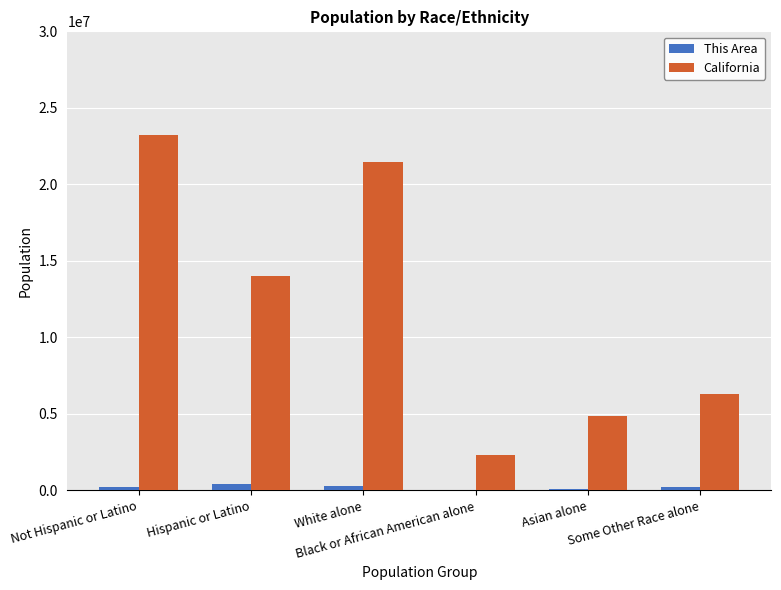

What are all the series names shown in the legend?

This Area, California